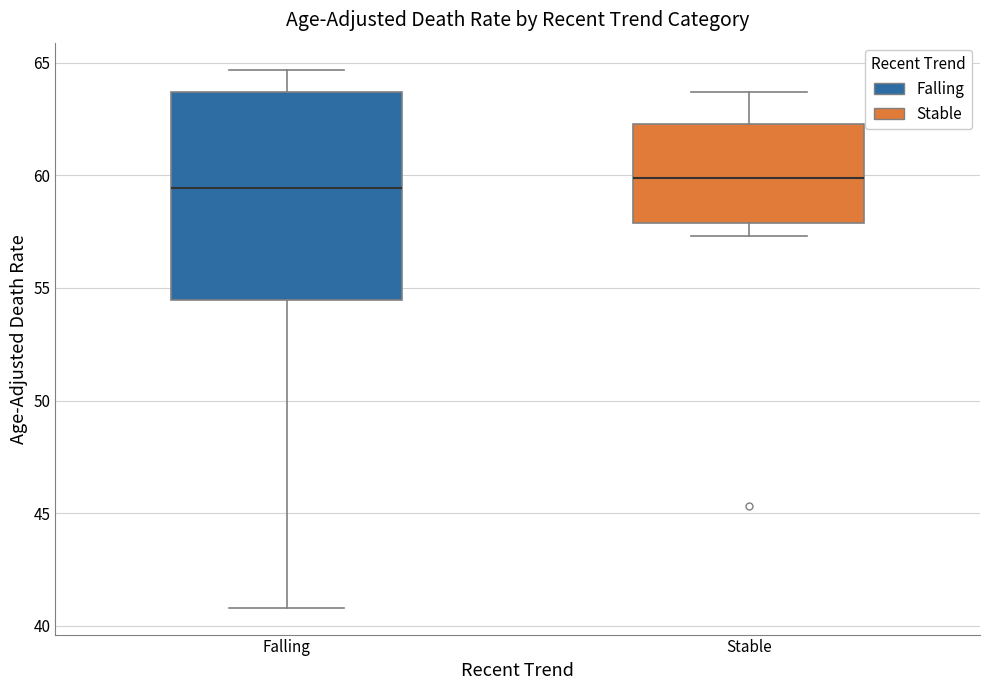

Comparing the boxes themselves (not the whiskers), which one is the tallest?

Falling